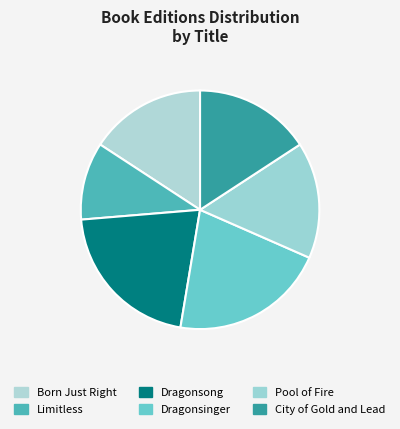

Count the number of slices in the pie.

6